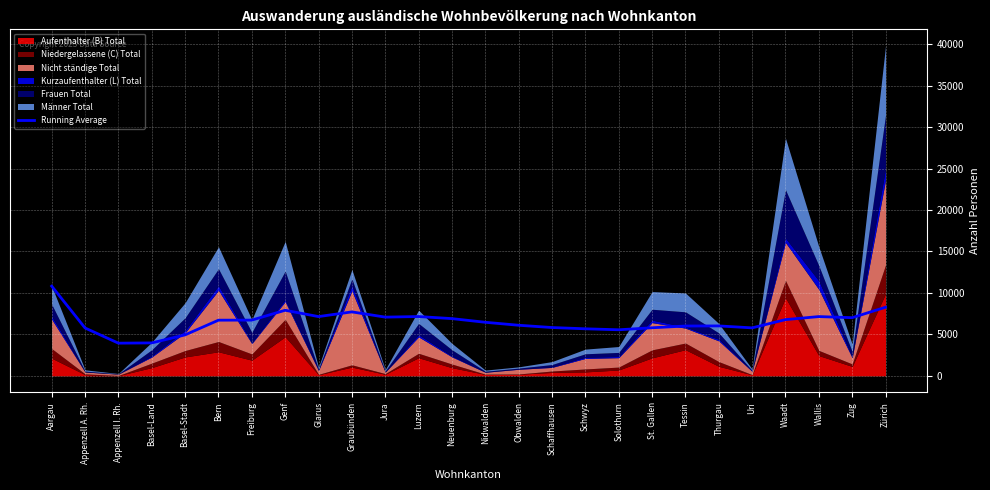

Is it true that the value at Zürich is 14674.6?

False